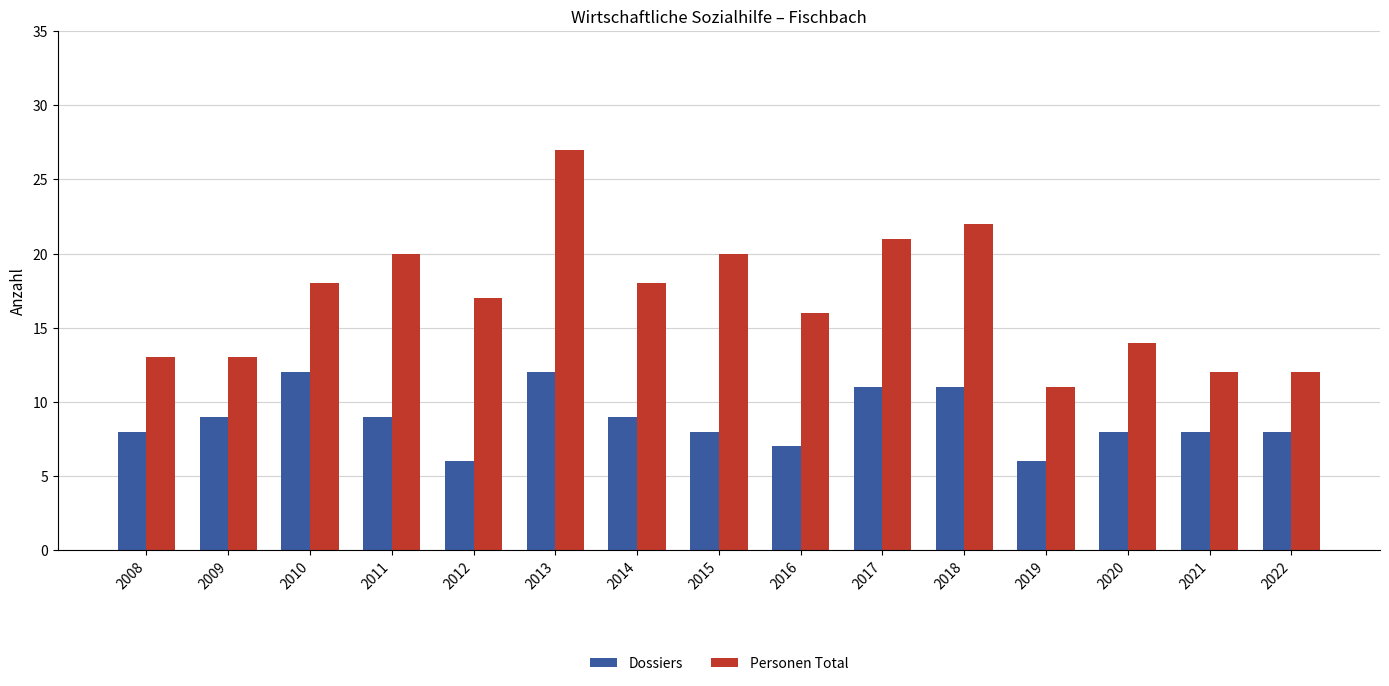

Reading left to right, extract all data points from this chart.

Dossiers: 8	9	12	9	6	12	9	8	7	11	11	6	8	8	8
Personen Total: 13	13	18	20	17	27	18	20	16	21	22	11	14	12	12